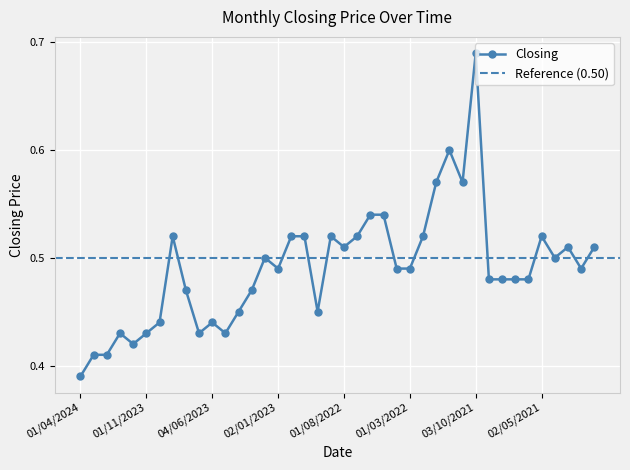

The chart shows a value of 0.3 at 01/08/2021. True or false?

False